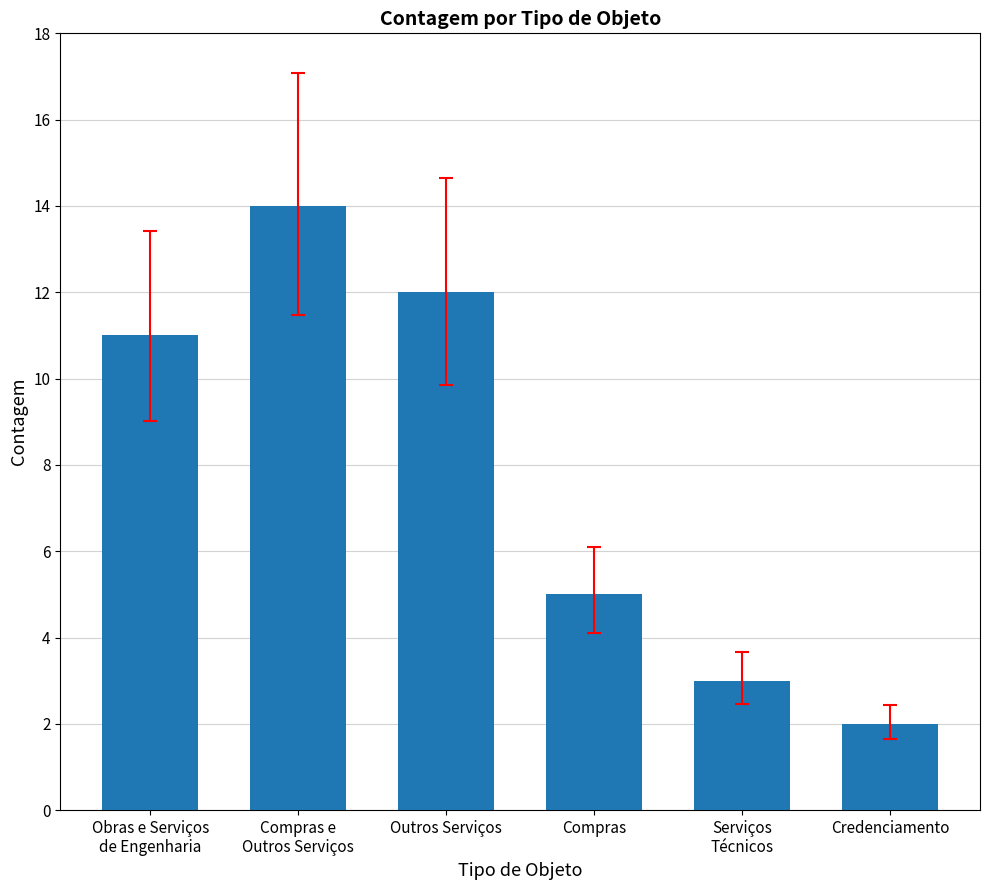

How many data points does each series have?

6